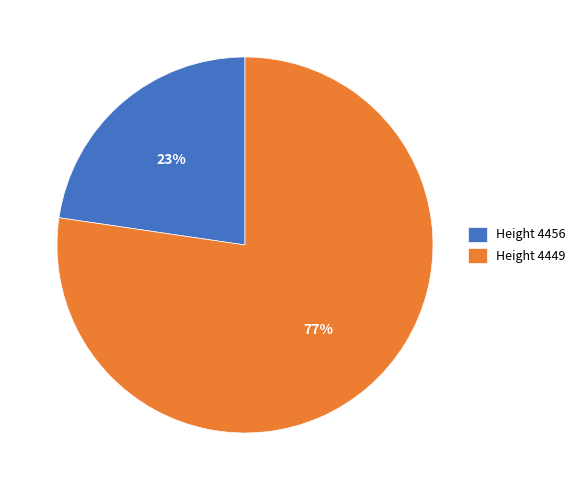

How many slices are in this pie chart?

2